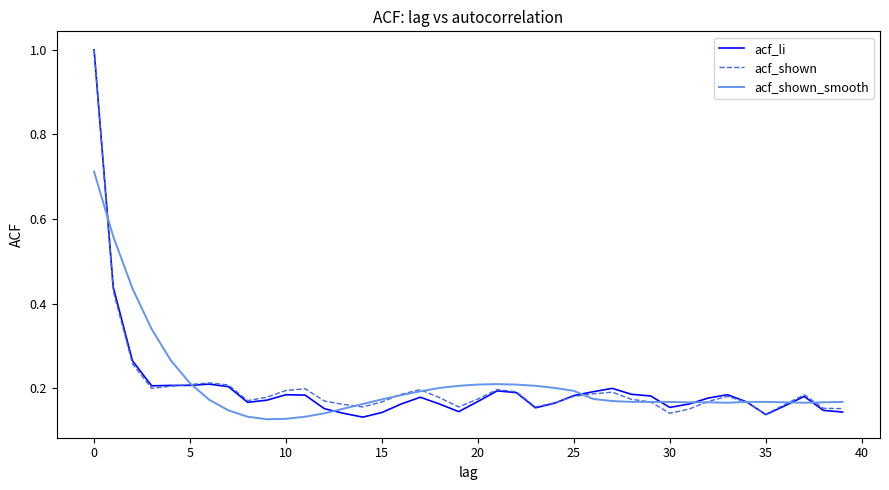

What is the greatest value displayed?

1.0